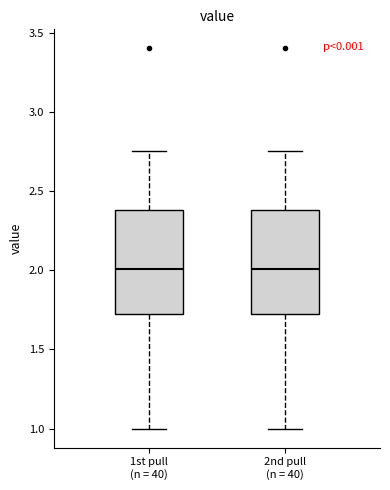

Reading left to right, read every box against the y-axis: the position of its median line, the range the box covers, and the ends of its whiskers. The values are not printed on the chart, so give them approximately, as read against the axis.

1st pull (n = 40): median 2.00, box 1.70 to 2.40, whiskers 1.00 to 2.75
2nd pull (n = 40): median 2.00, box 1.70 to 2.40, whiskers 1.00 to 2.75